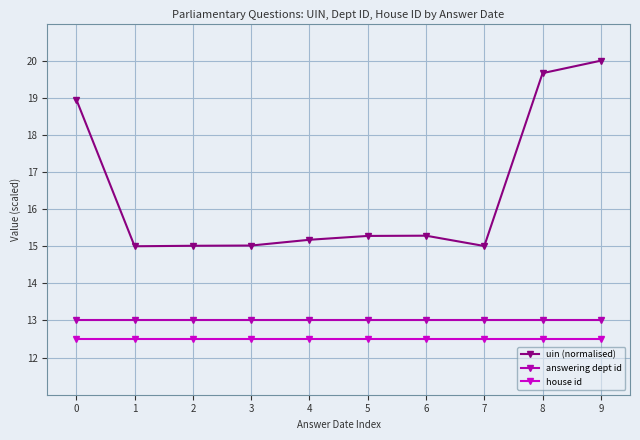

What is the average value of the answering dept id series?

13.0